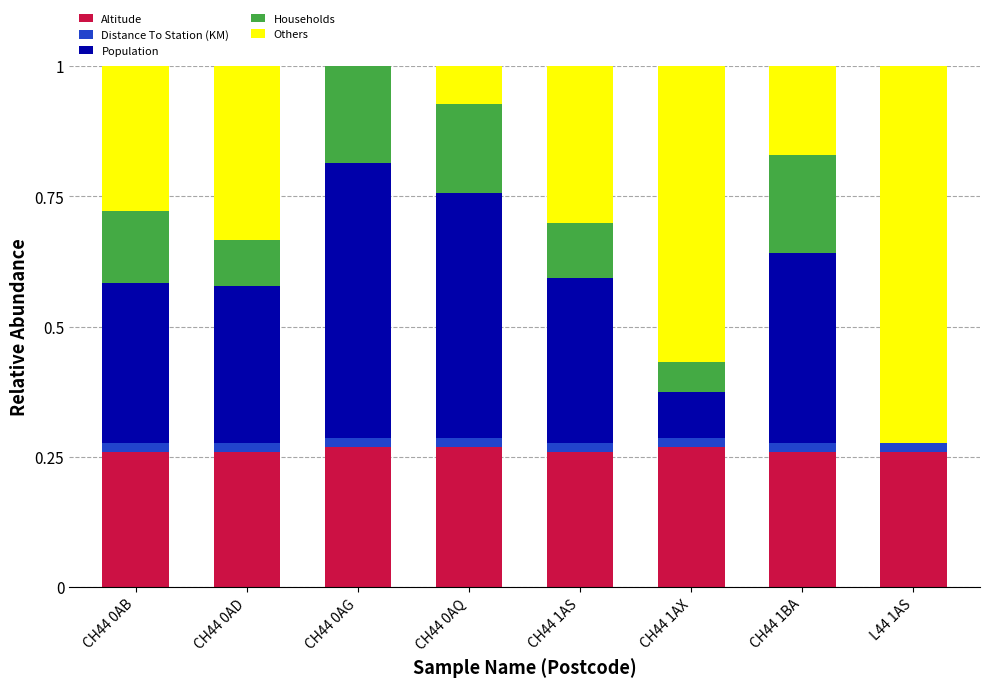

The Altitude series shows 0.1 at L44 1AS. True or false?

False